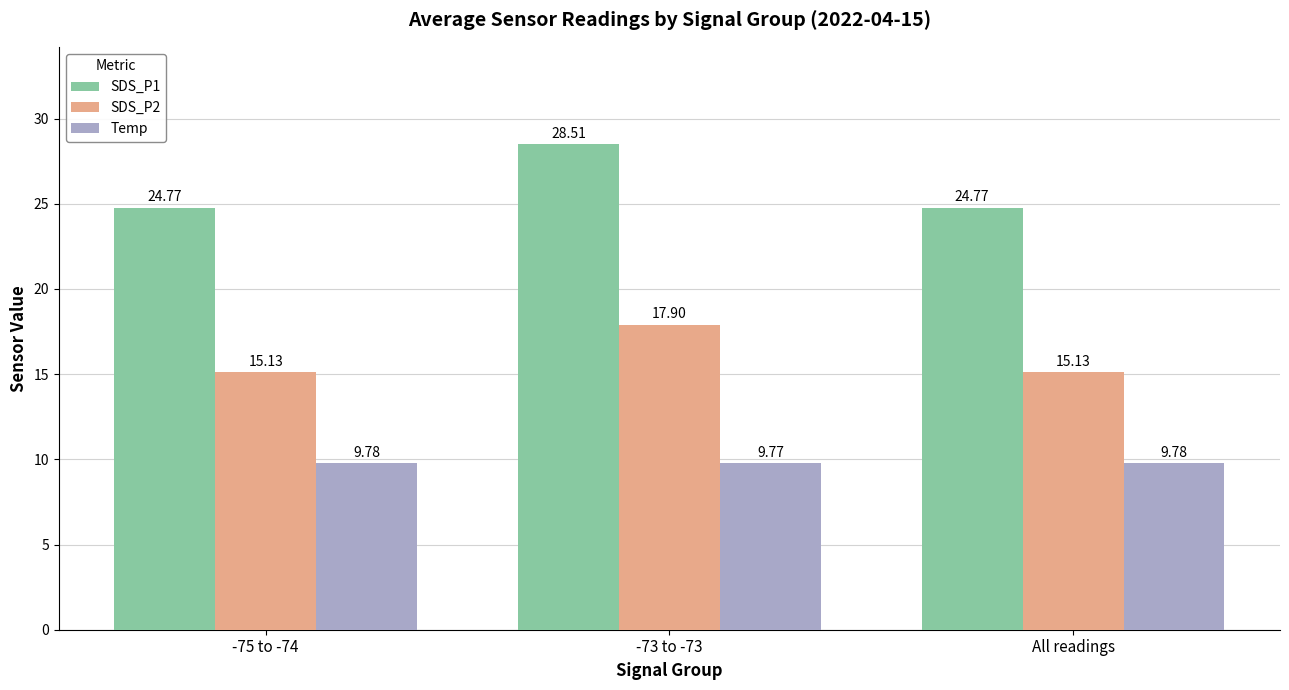

Does the chart contain stacked bars?

No